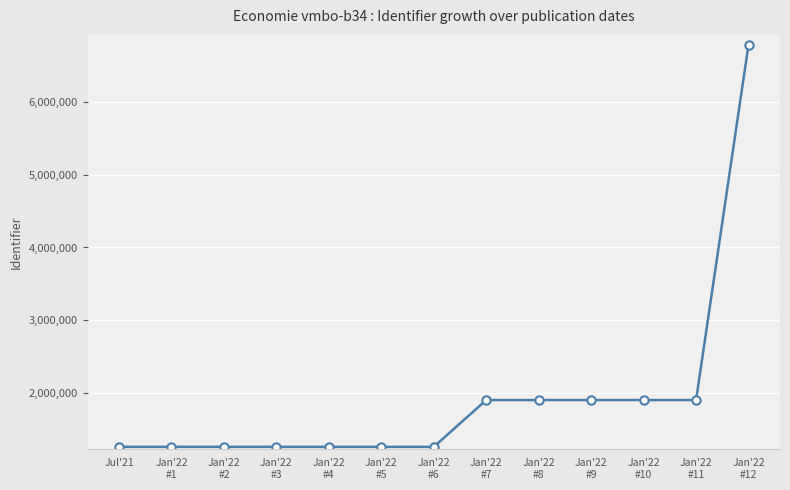

What is the label of the 13th point from the right?

Jul'21